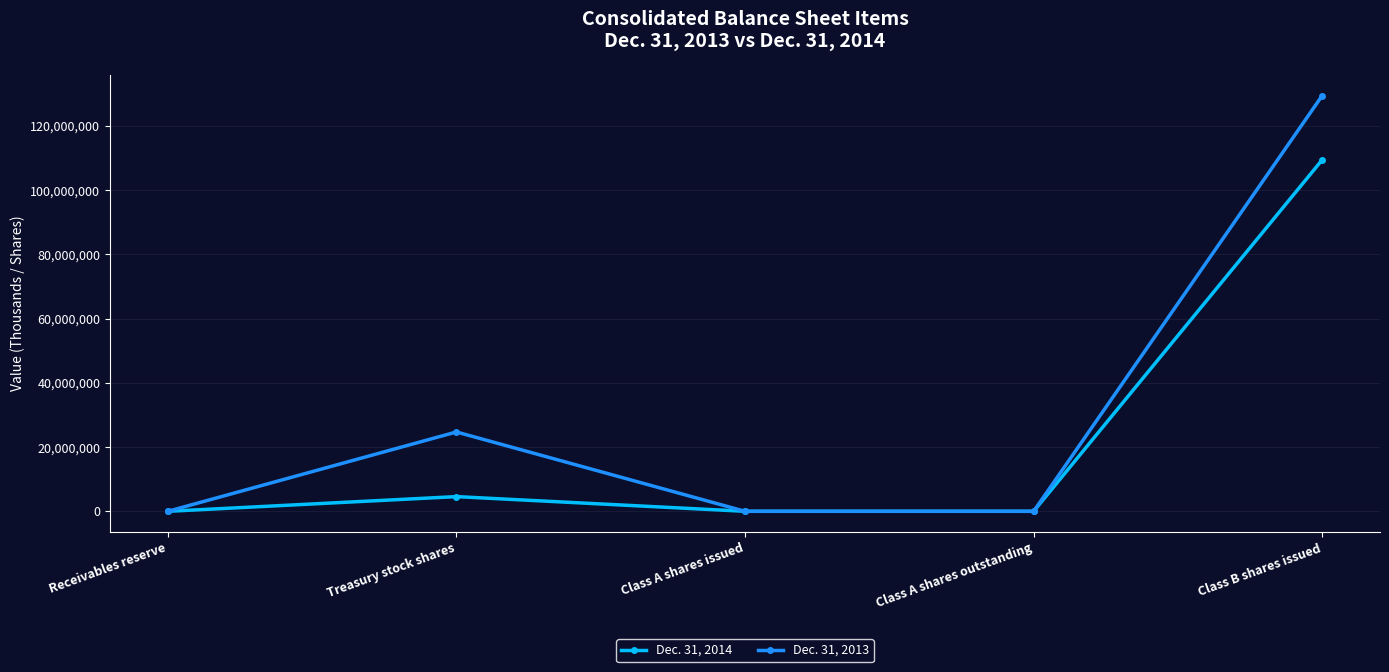

True or false: Dec. 31, 2013 has a value of 193869702 at Class B shares issued.

False